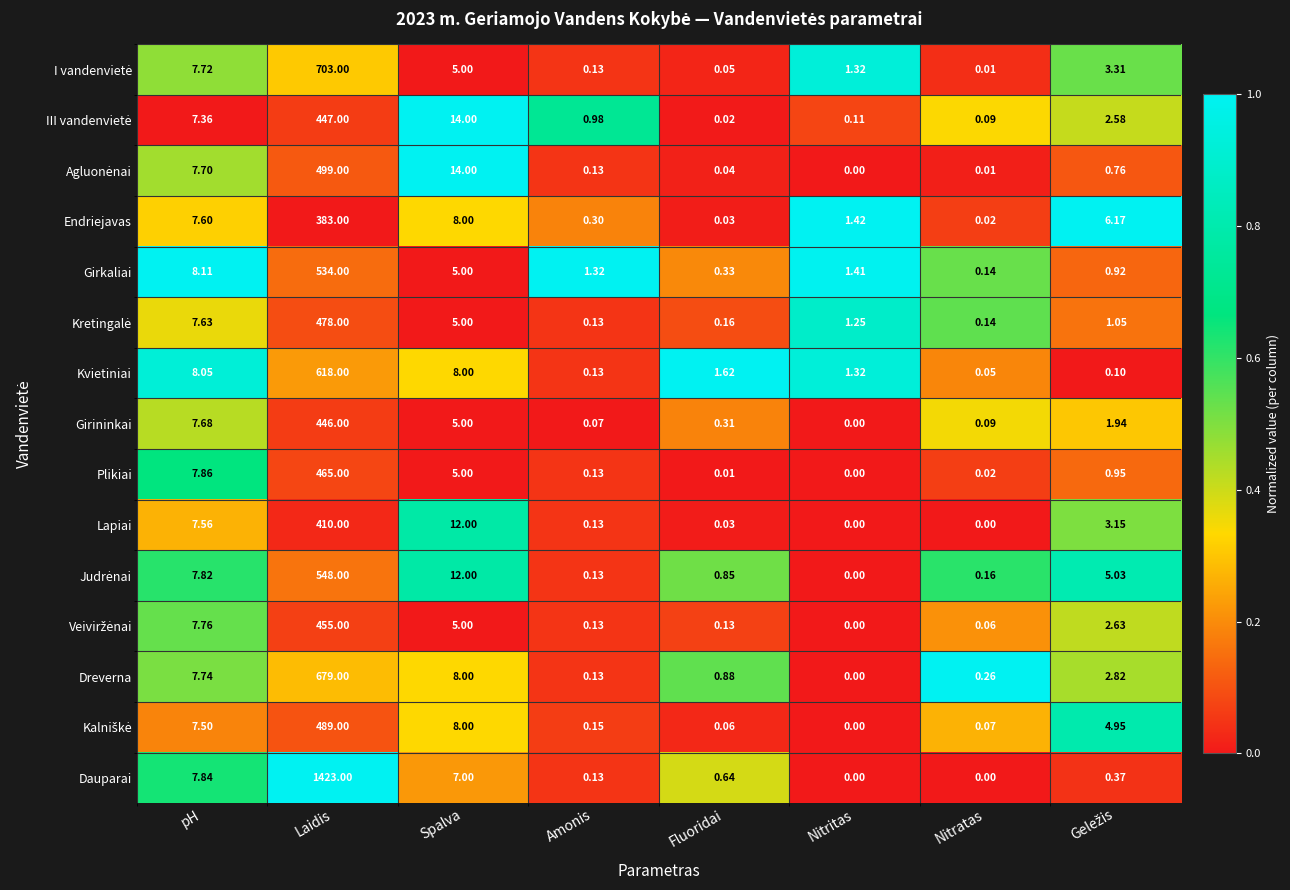

At which category does the chart reach its peak across all series?

Laidis